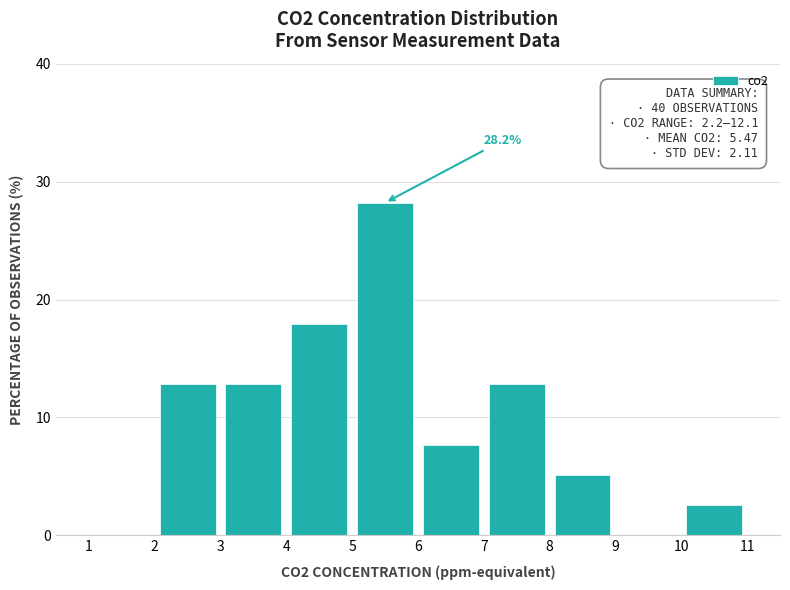

Which range on the x-axis has the tallest bar?

5 to 6